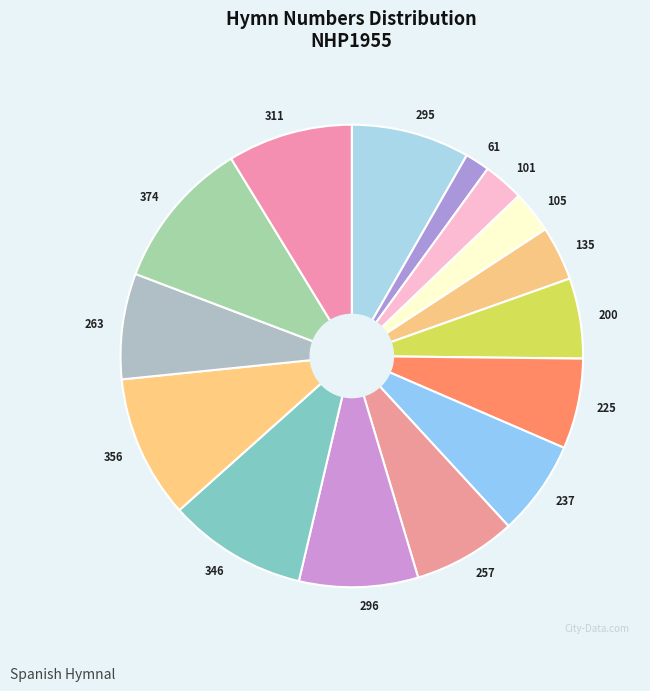

Do 61 and 225 together represent more than half of the pie?

No